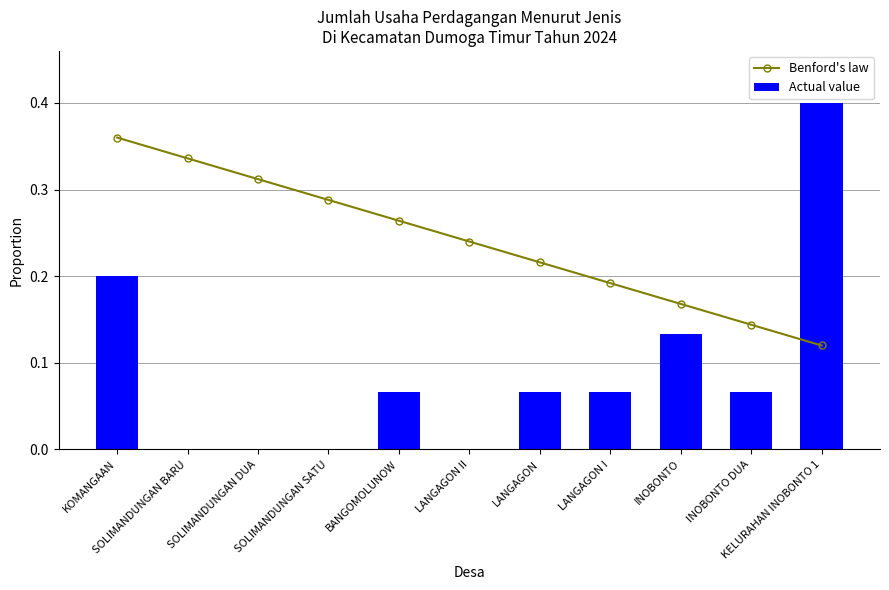

Rank the categories by Actual value value from lowest to highest.

SOLIMANDUNGAN BARU, SOLIMANDUNGAN DUA, SOLIMANDUNGAN SATU, LANGAGON II, BANGOMOLUNOW, LANGAGON, LANGAGON I, INOBONTO DUA, INOBONTO, KOMANGAAN, KELURAHAN INOBONTO 1